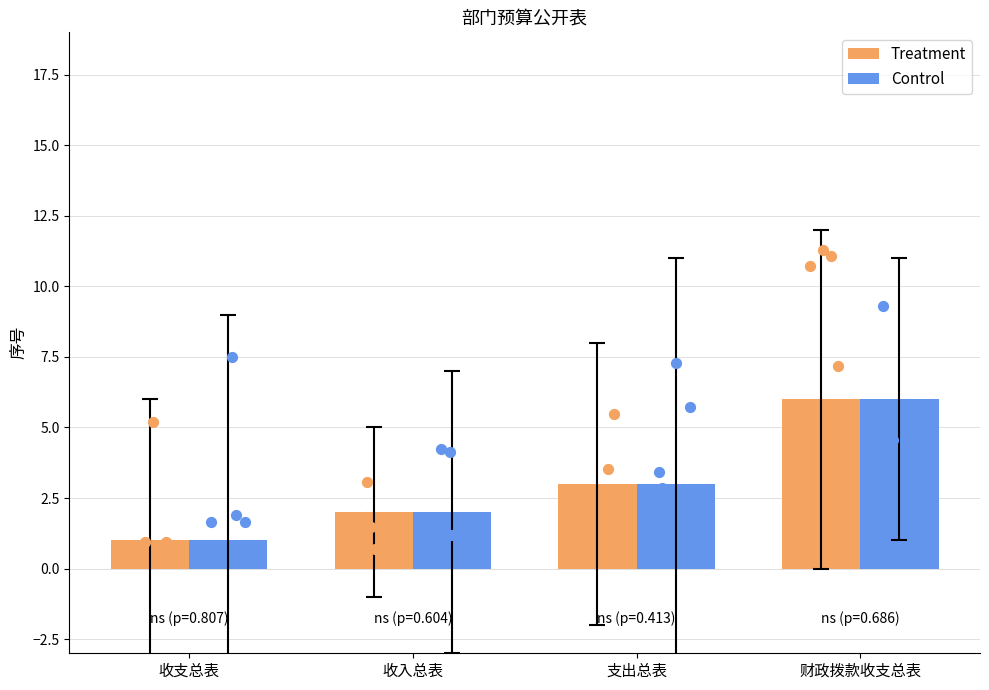

Which series has the largest Y range (max minus min)?

Treatment